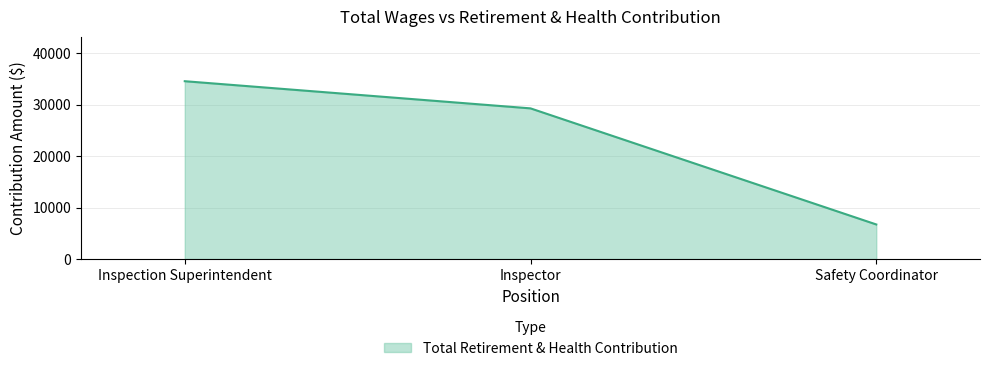

What position from the right is Safety Coordinator?

1